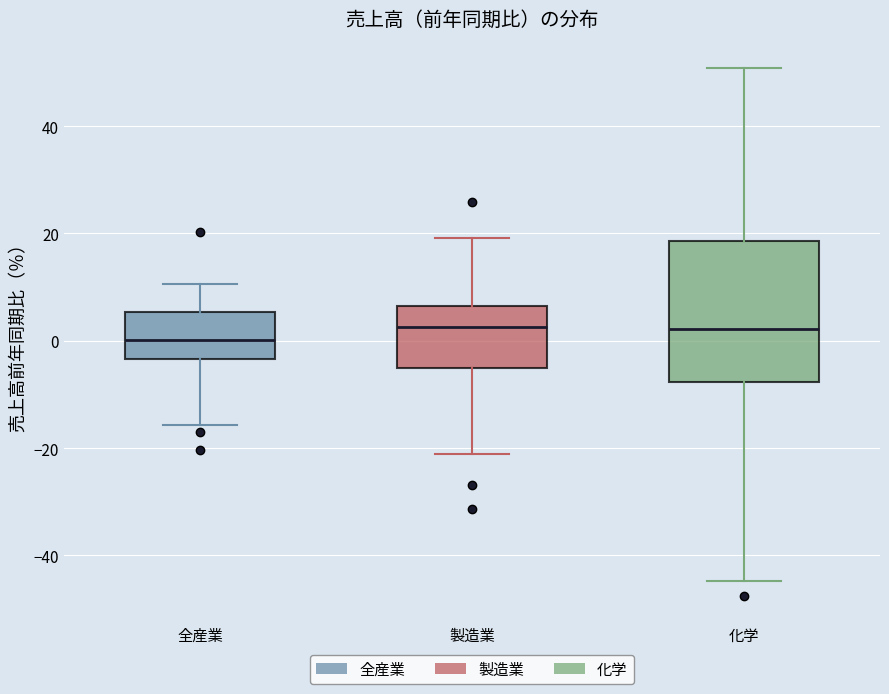

Reading left to right, read every box against the y-axis: the position of its median line, the range the box covers, and the ends of its whiskers. The values are not printed on the chart, so give them approximately, as read against the axis.

全産業: median 0, box -4 to 6, whiskers -16 to 10
製造業: median 2, box -6 to 6, whiskers -22 to 20
化学: median 2, box -8 to 18, whiskers -44 to 50